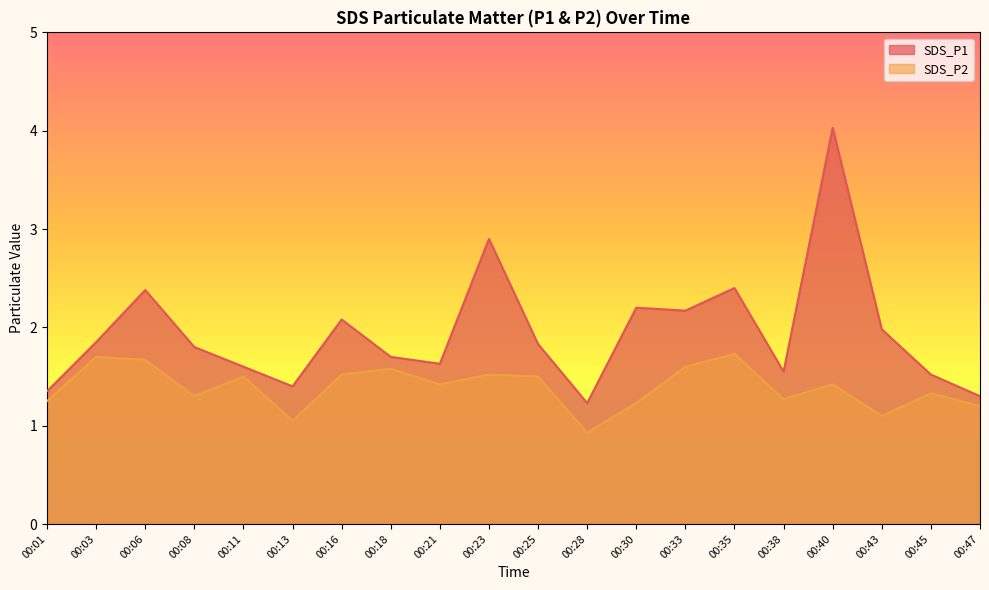

At how many categories does at least one series exceed 2?

7